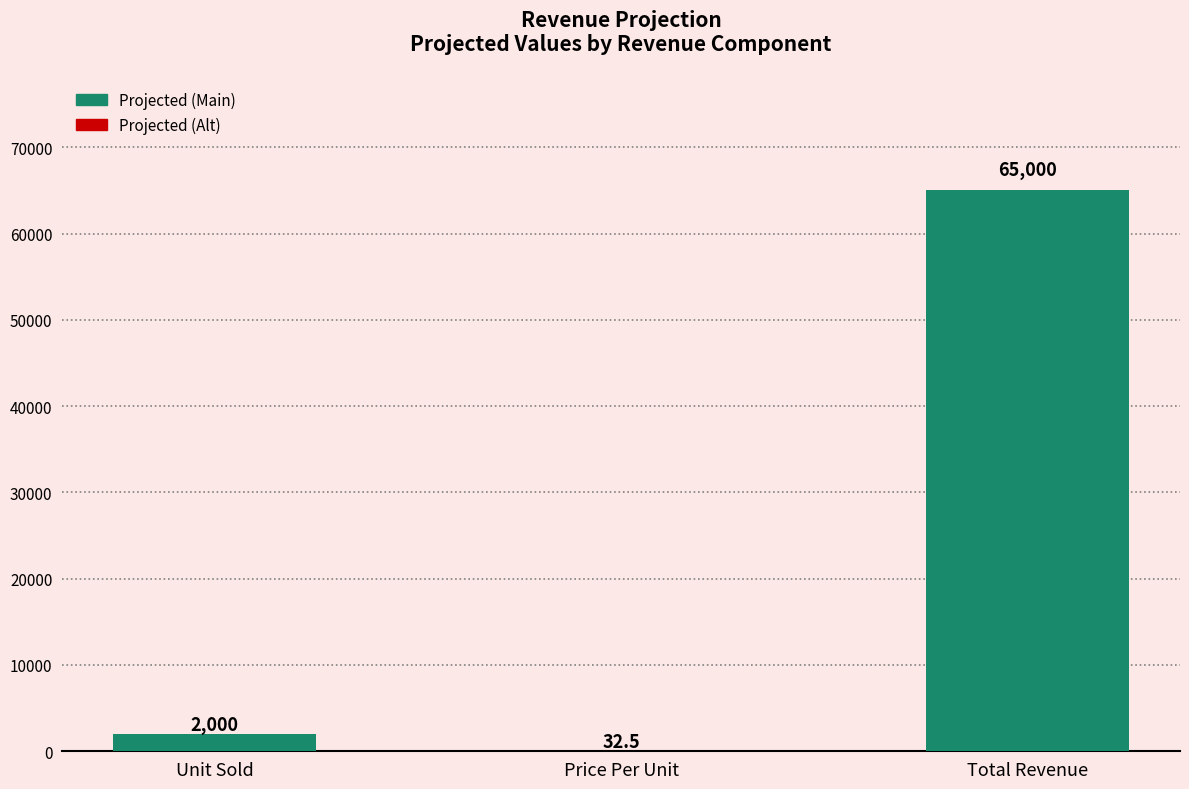

What is the change in value from Unit Sold to Total Revenue?

+63000.0